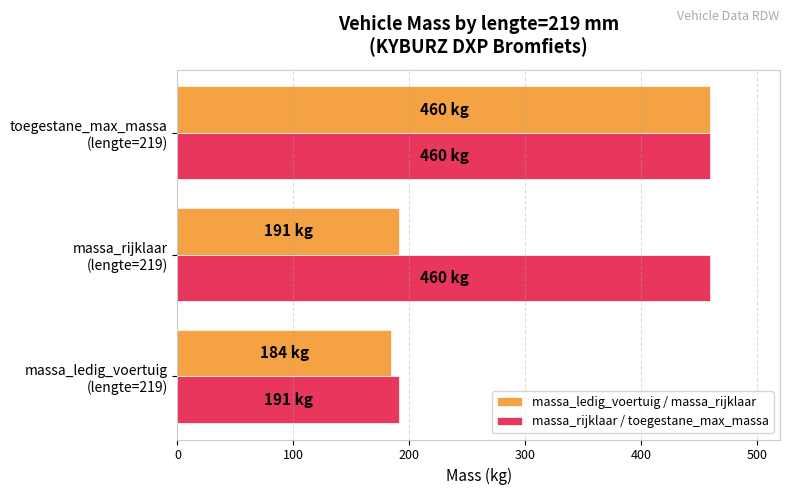

Count the massa_rijklaar / toegestane_max_massa values in the range 191 to 460.

3